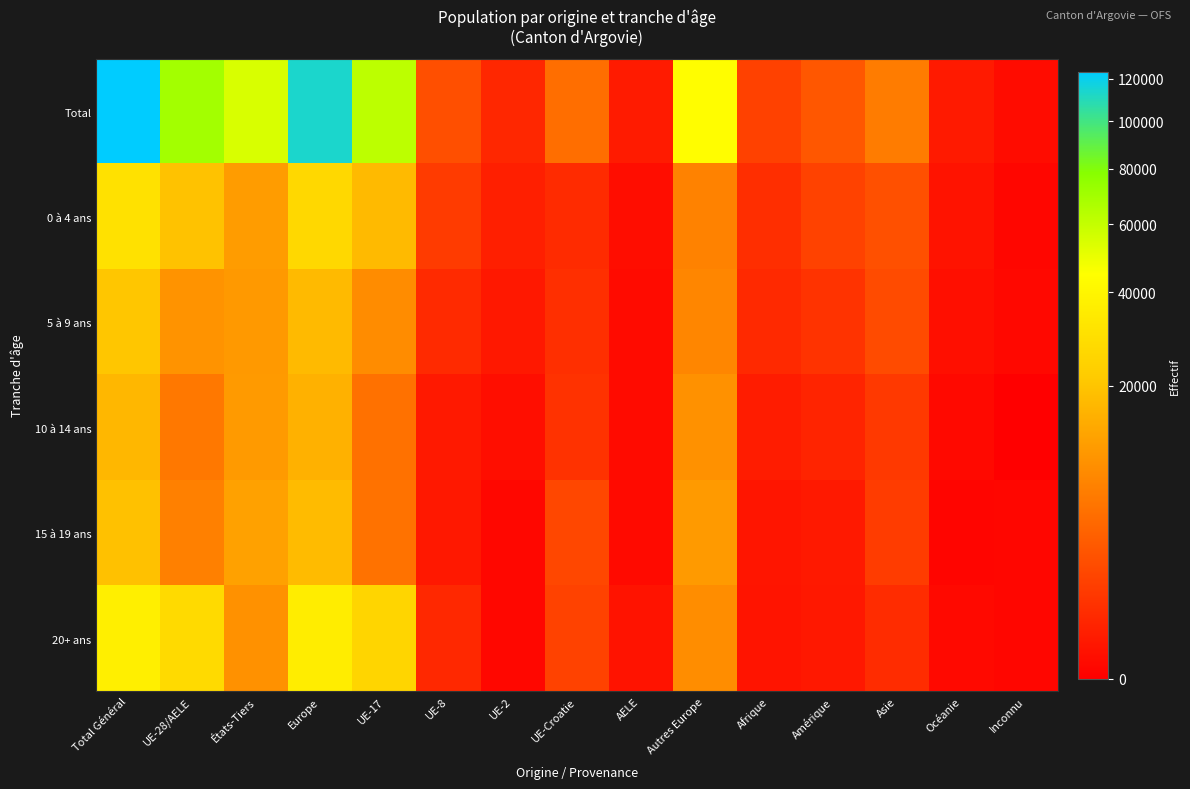

At Afrique, list the series in order from largest to smallest.

Total, 0 à 4 ans, 5 à 9 ans, 10 à 14 ans, 15 à 19 ans, 20+ ans